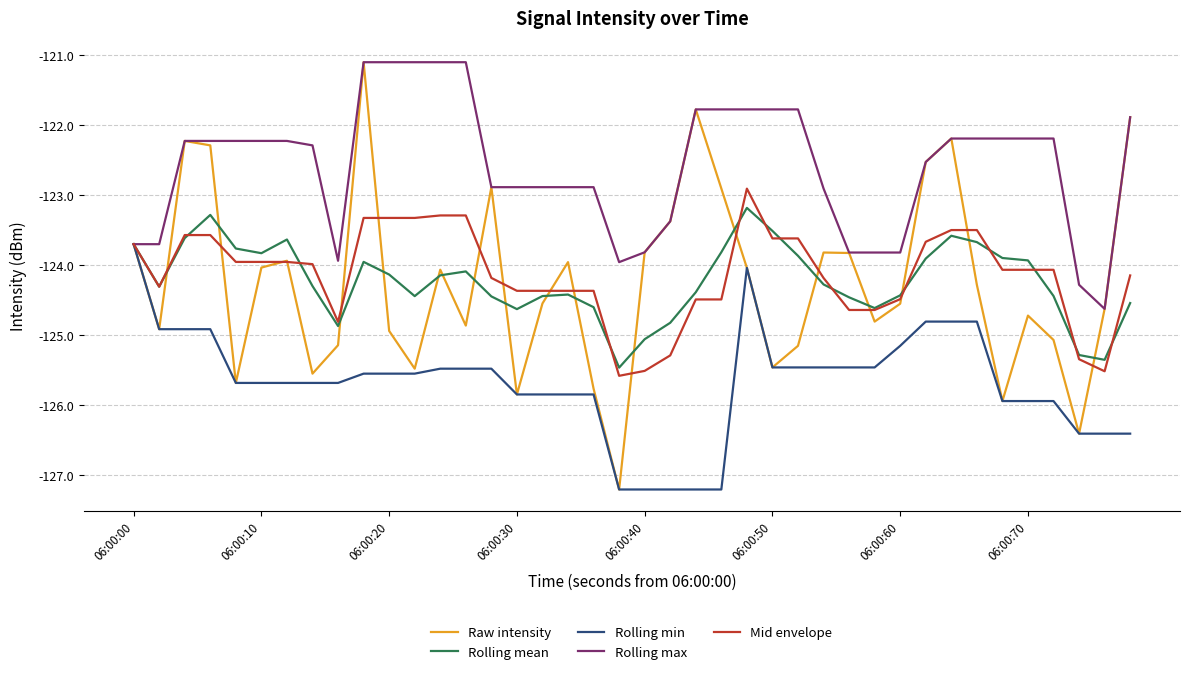

Which series has the widest spread of values?

Raw intensity